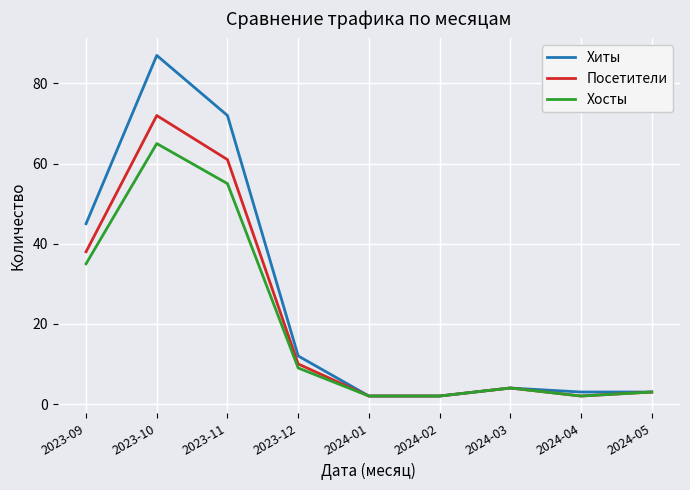

List the series in order of their peak value, highest first.

Хиты, Посетители, Хосты